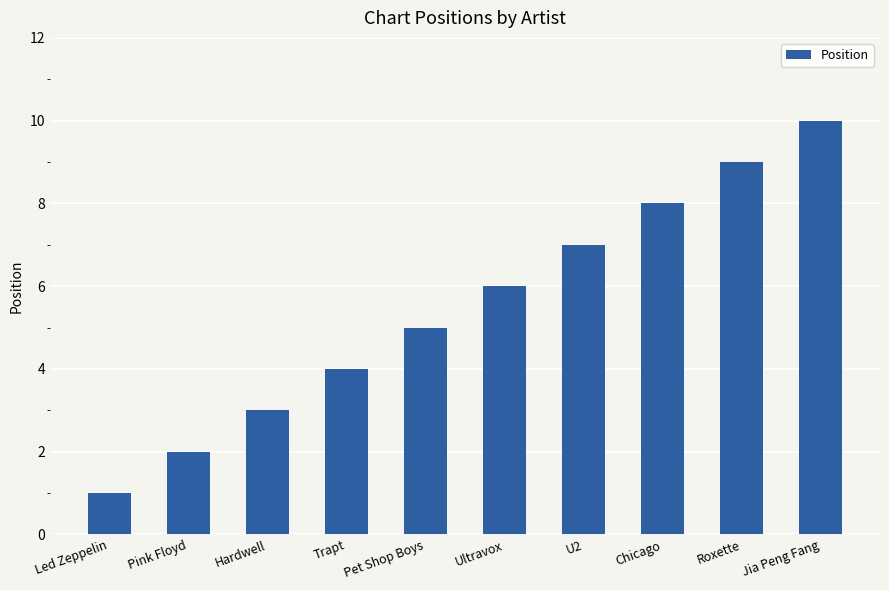

How many bars are there in total?

10